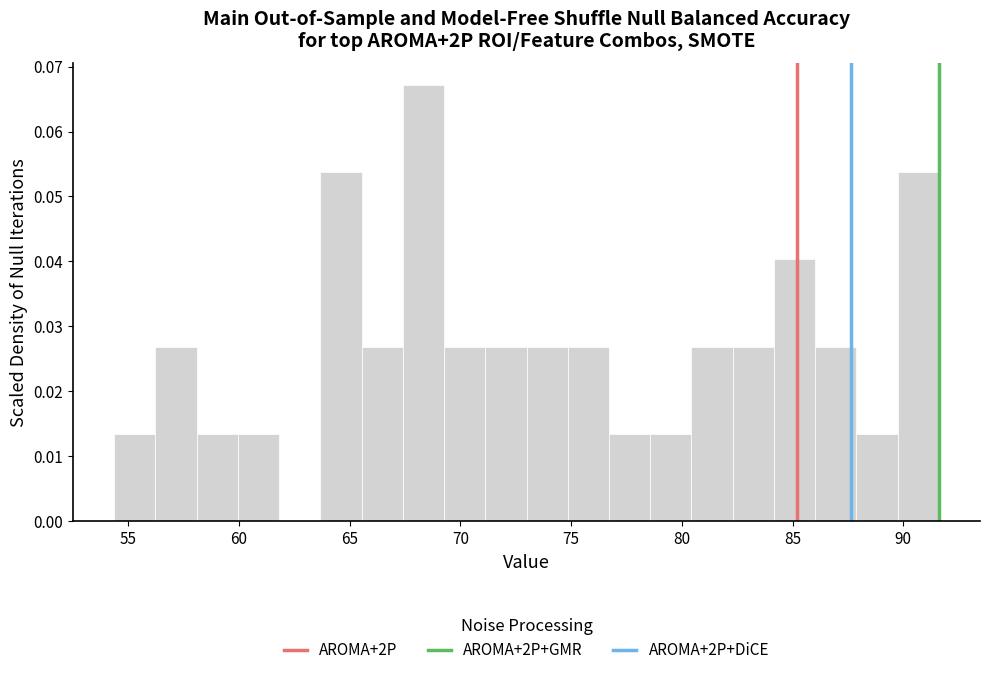

Read against the x-axis, roughly where is the centre of the tallest bar?

68.5